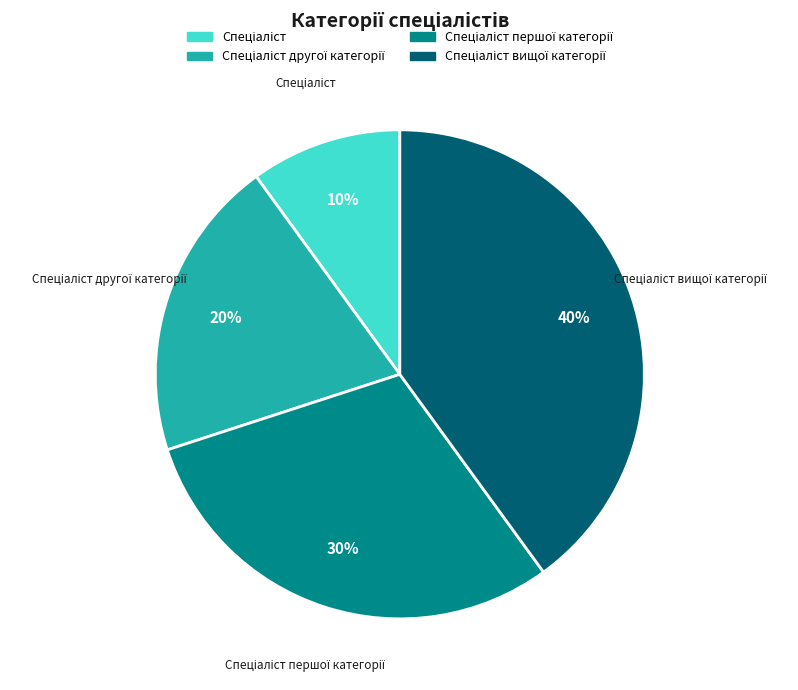

To the nearest percent, what is the difference between the largest and smallest slice percentages?

30%